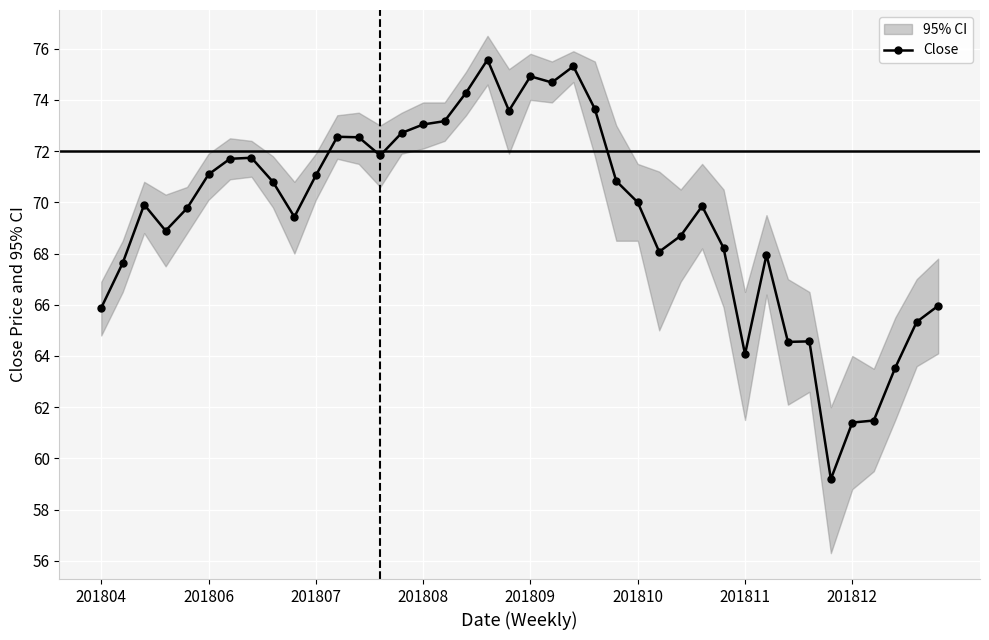

What is the sum of all values?

2779.4